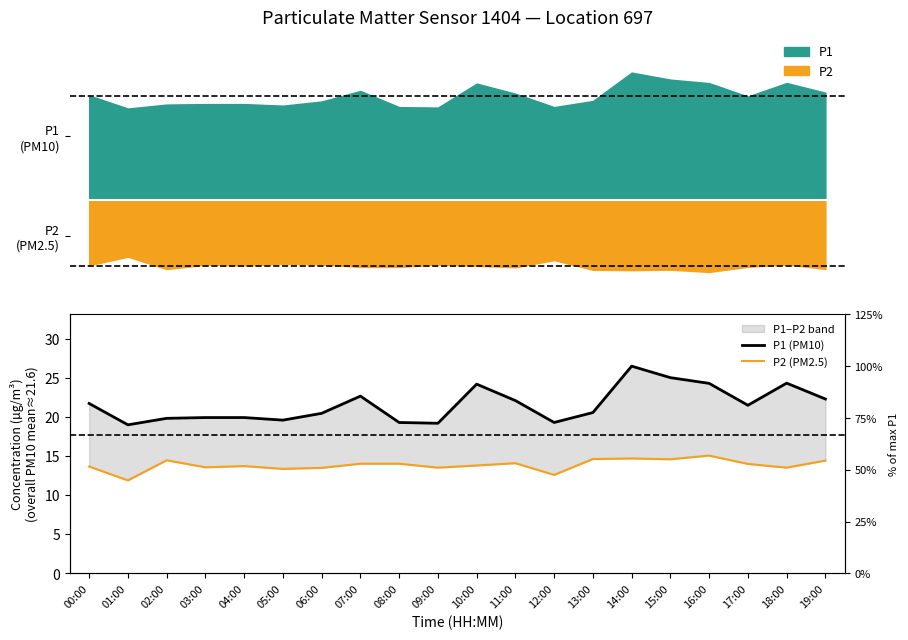

How many values in the P2 (PM2.5) series are below 14?

10